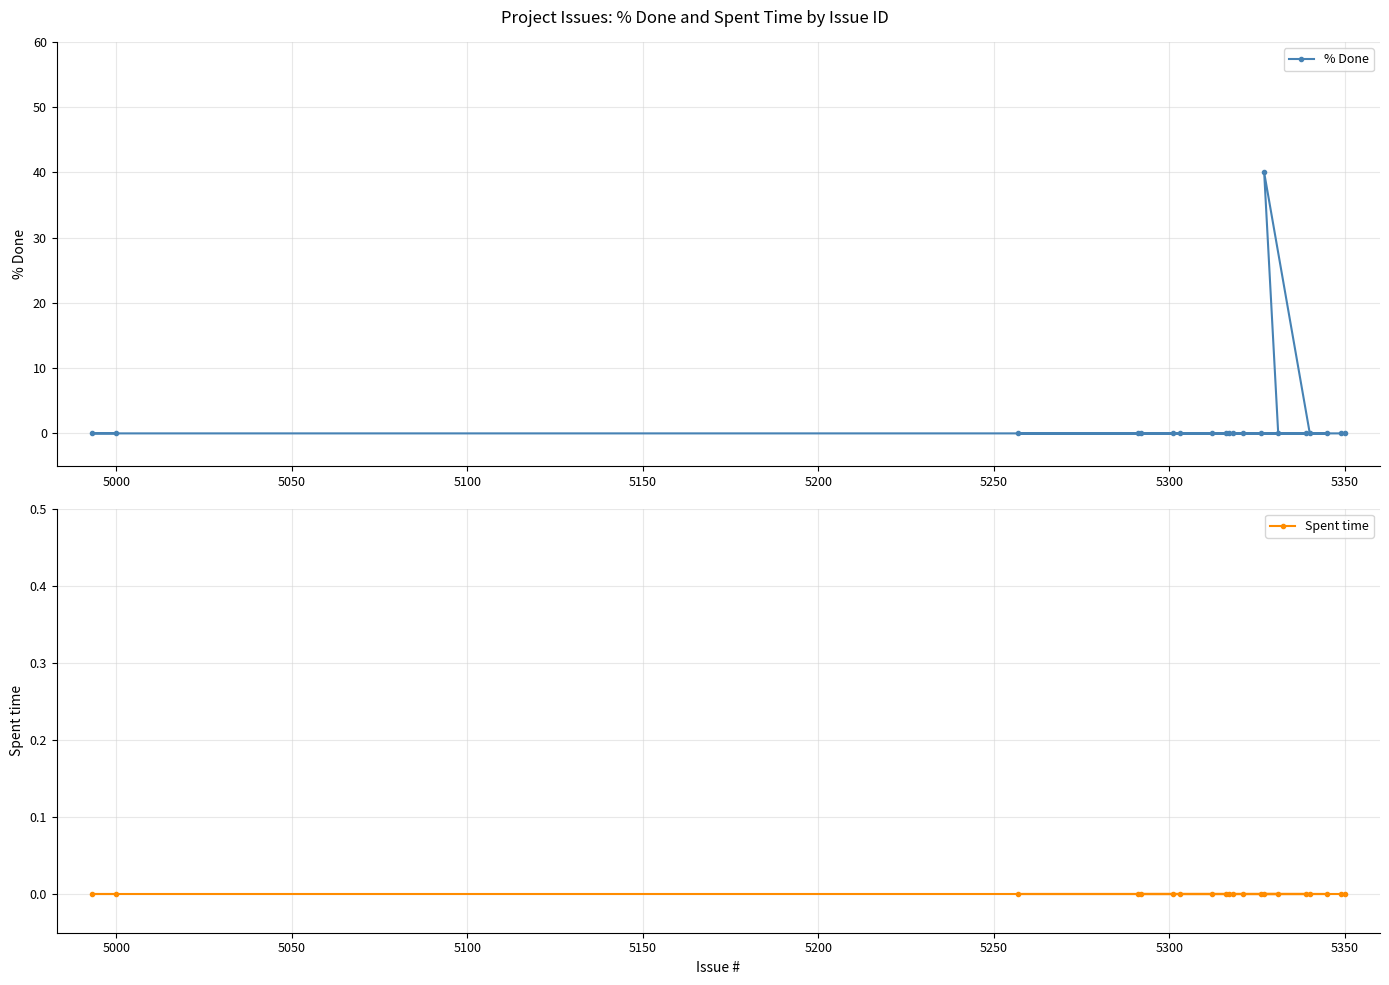

List the series in order of their peak value, highest first.

% Done, Spent time